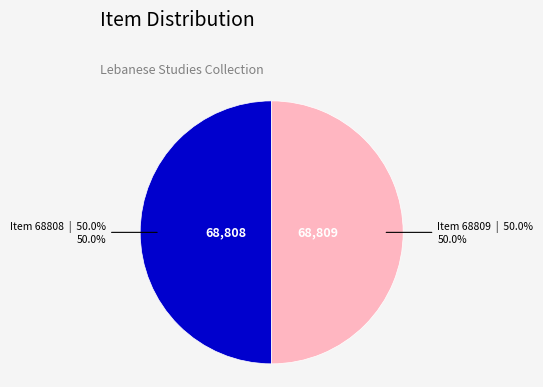

How many segments does this pie chart have?

2